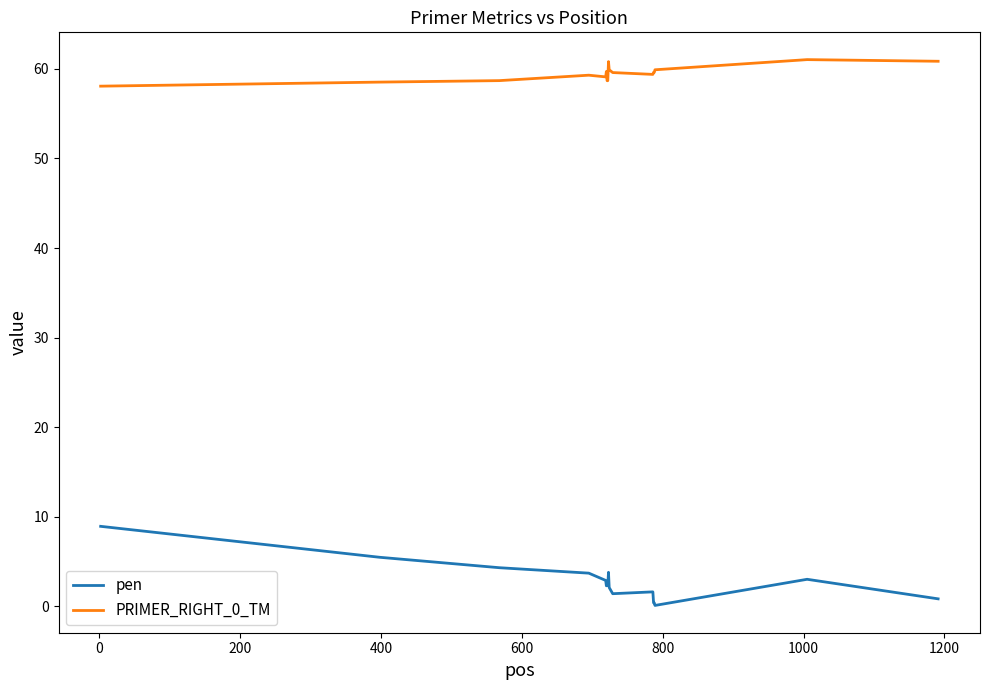

True or false: pen and PRIMER_RIGHT_0_TM cross at least once.

False